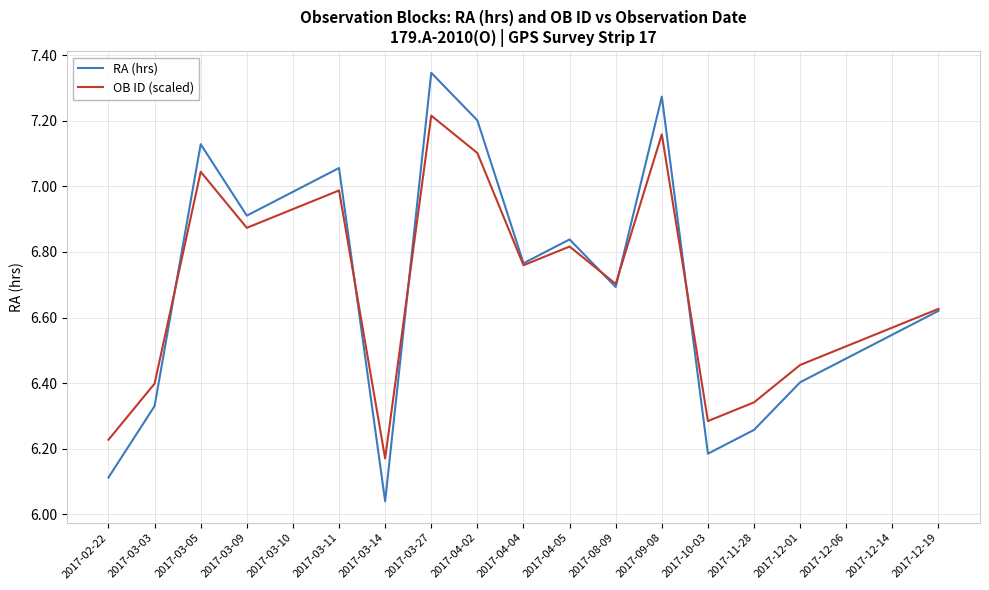

True or false: RA (hrs) and OB ID (scaled) intersect in this chart.

True